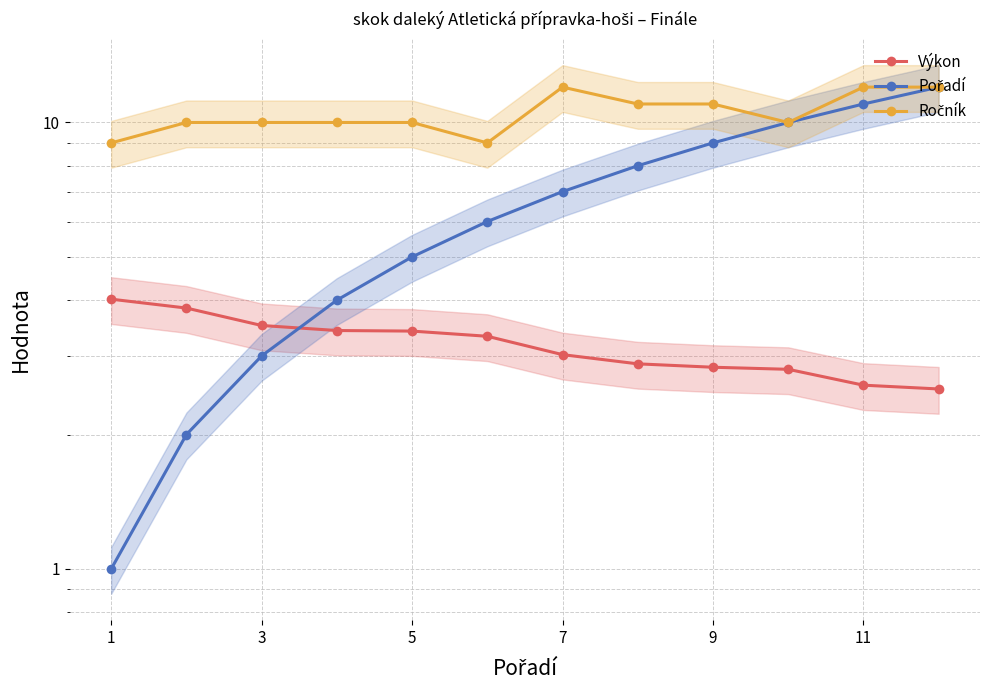

What are all the series names shown in the legend?

Výkon, Pořadí, Ročník